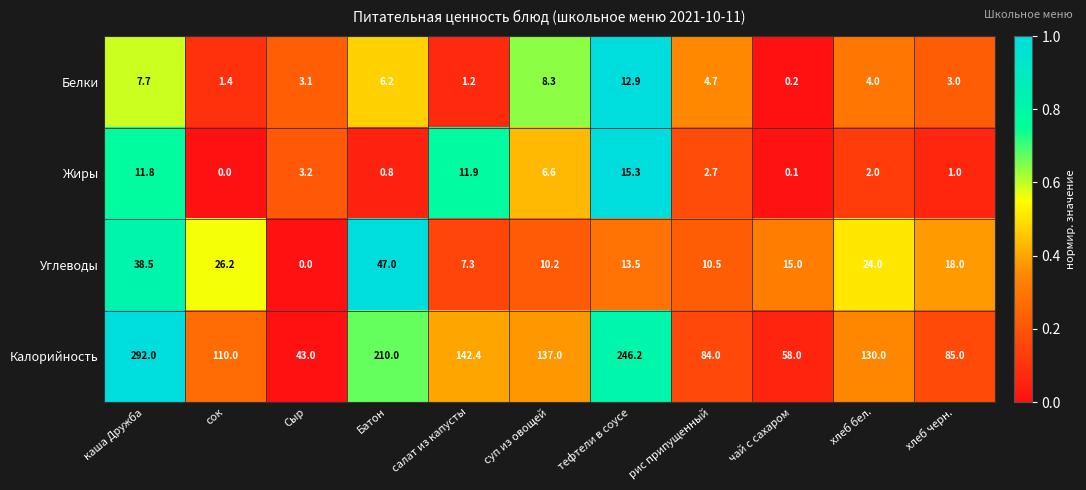

True or false: Жиры has a value of 0.1 at чай с сахаром.

True